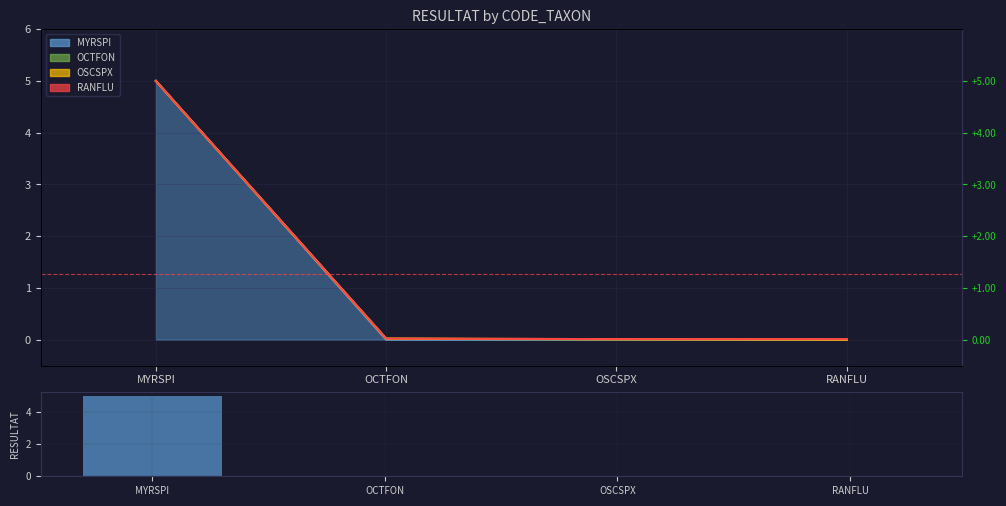

What is the sum of the values at MYRSPI and RANFLU?

5.0